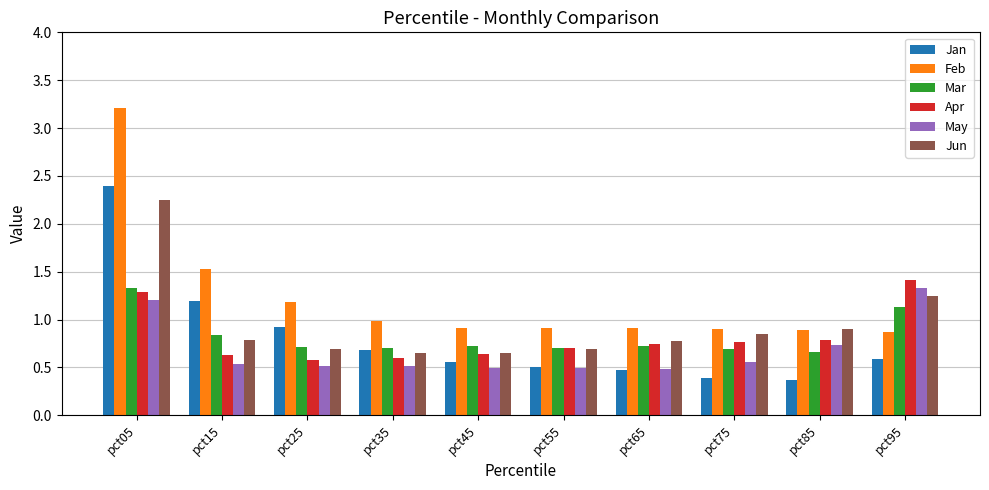

What is the total value across all series at pct85?

4.3